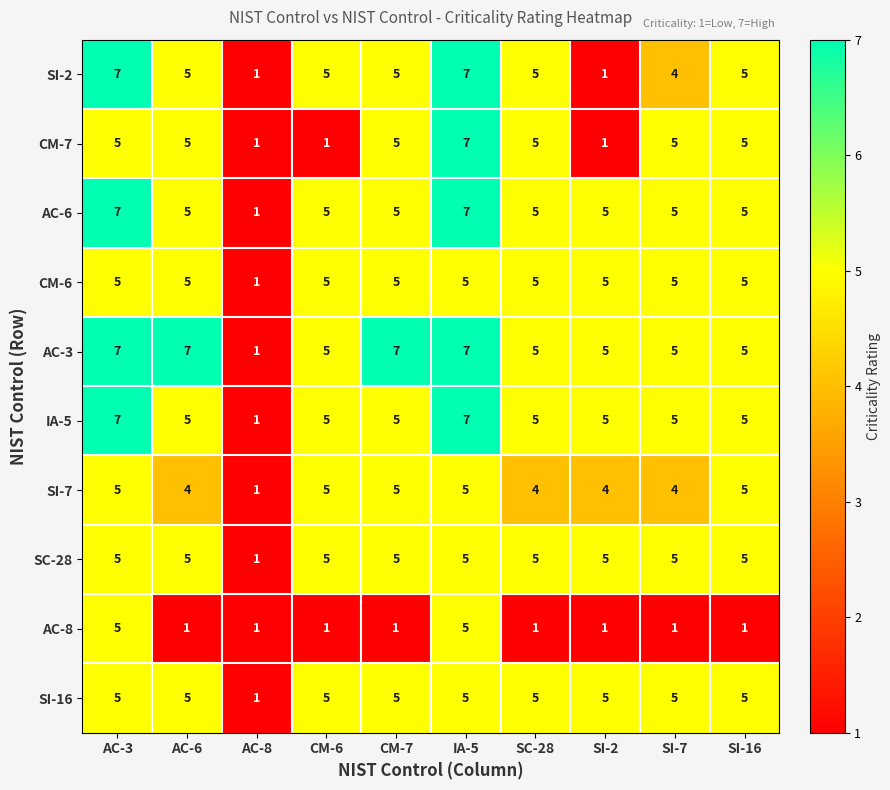

What is the highest value of the CM-7 series?

7